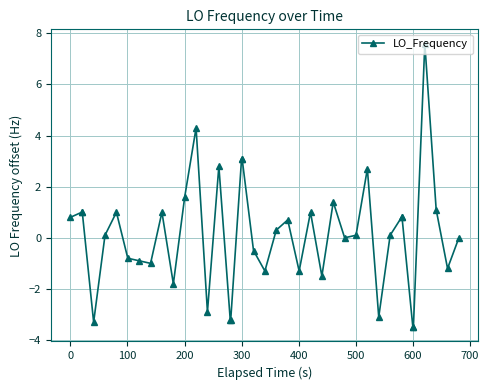

What is the smallest value displayed?

-3.5